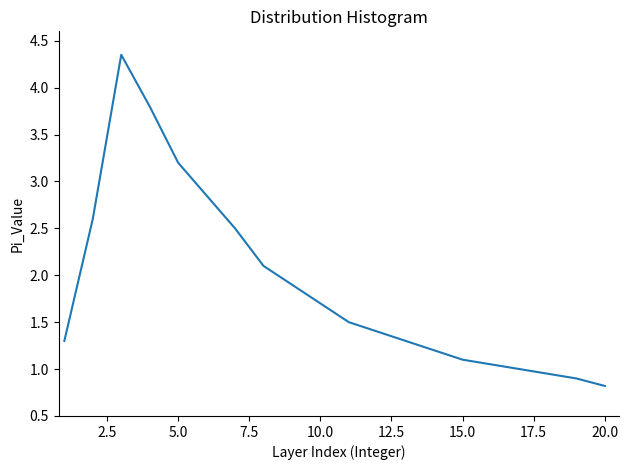

What is the minimum value shown in the chart?

0.8